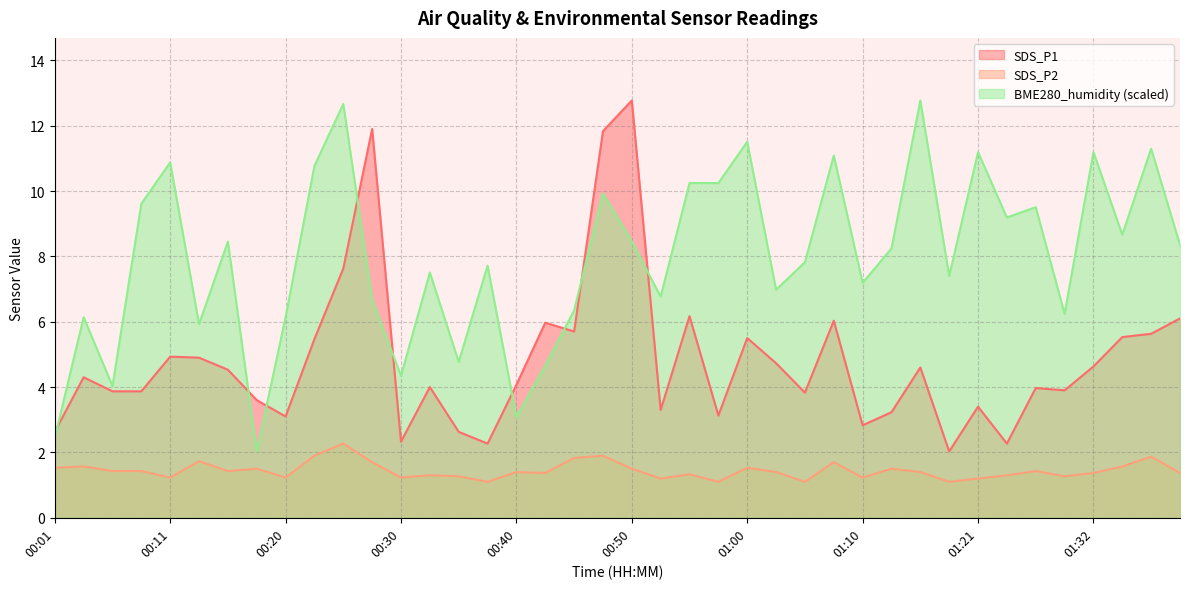

Where is SDS_P2 nearest to the value 1?

00:38